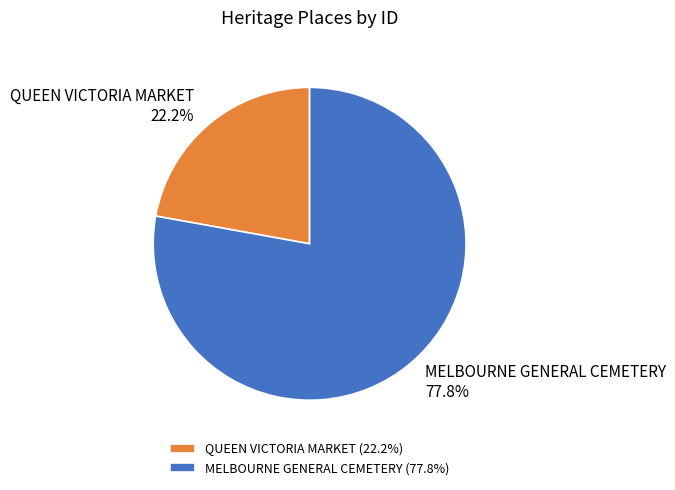

What is the majority slice?

MELBOURNE GENERAL CEMETERY